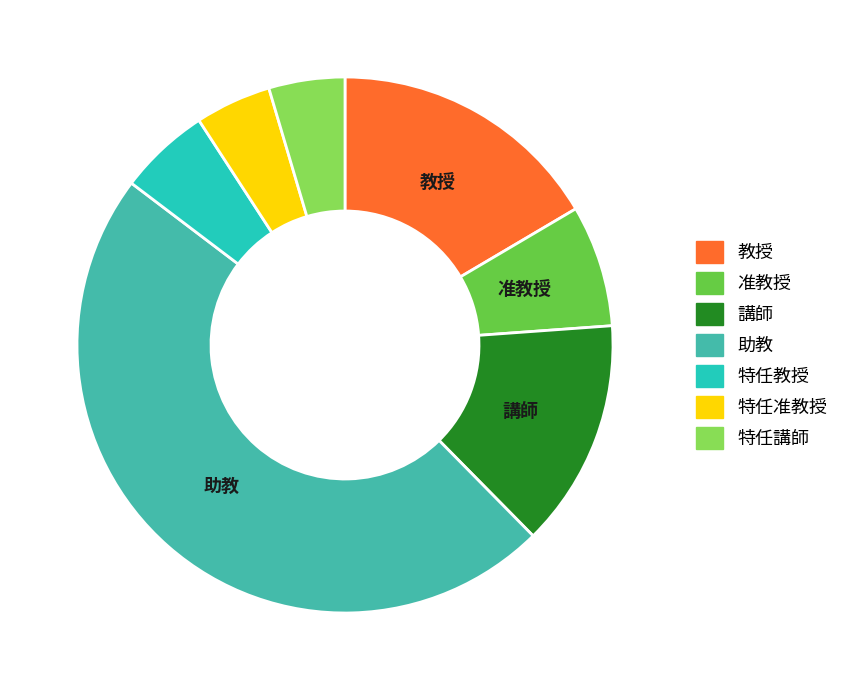

Which category has the biggest portion of the pie?

助教